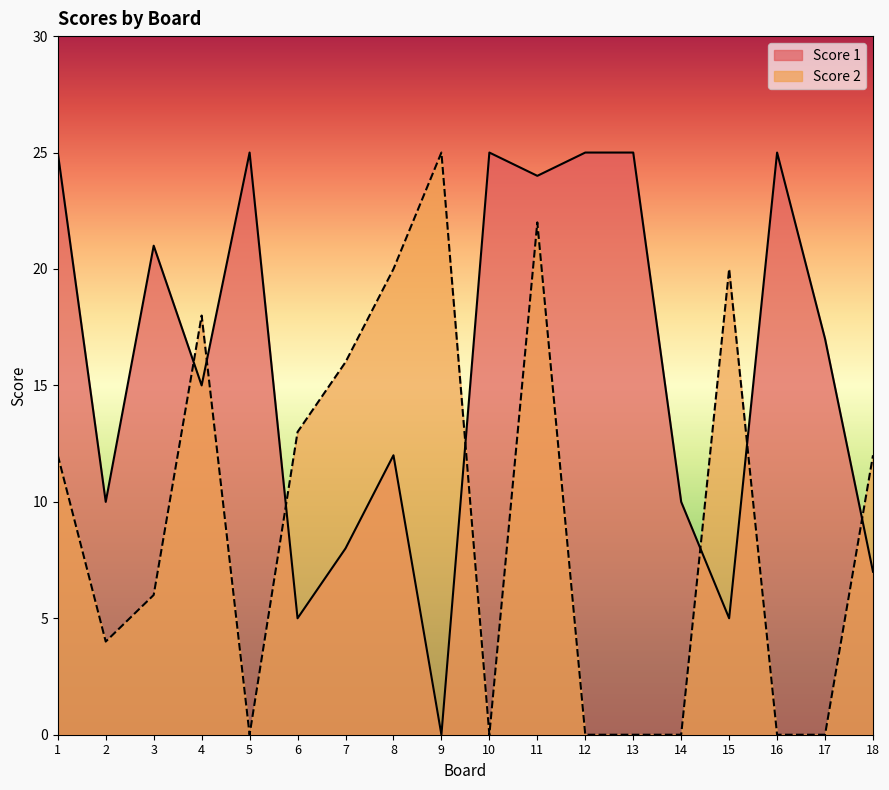

Rank the series by their maximum value, from lowest to highest.

Score 1, Score 2